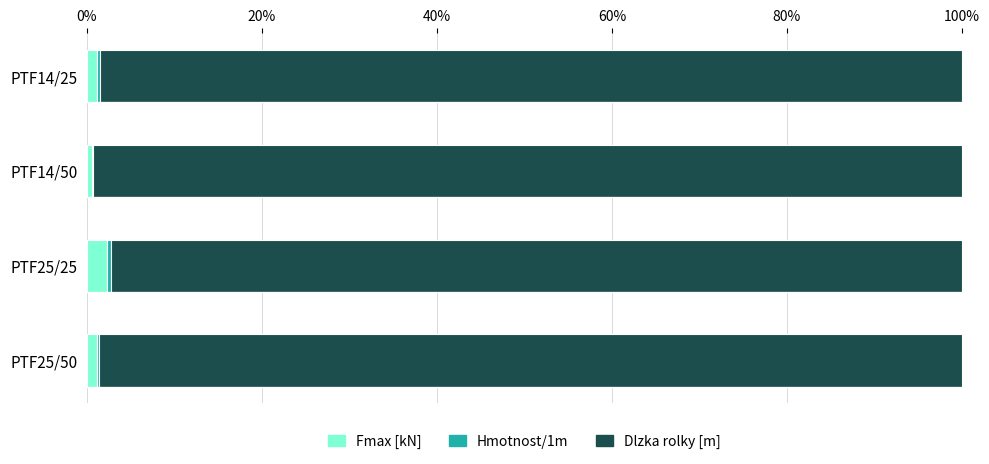

What is the highest value of the Fmax [kN] series?

2.3